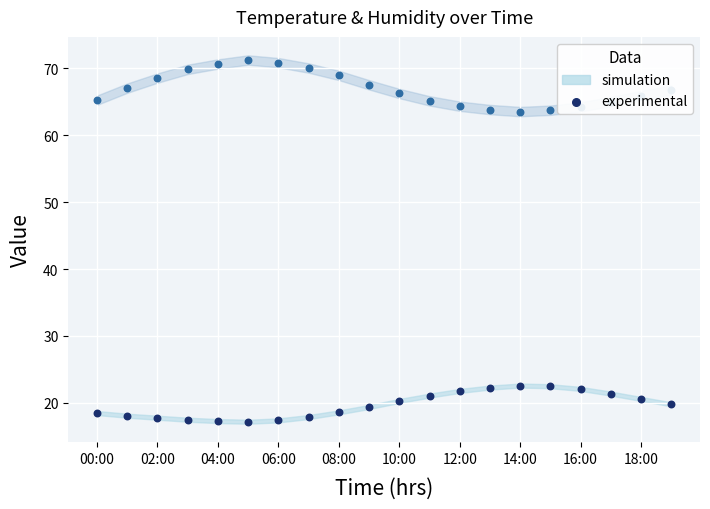

Is the value of temperature at 16:00 greater than the value of humidity at 00:00?

No